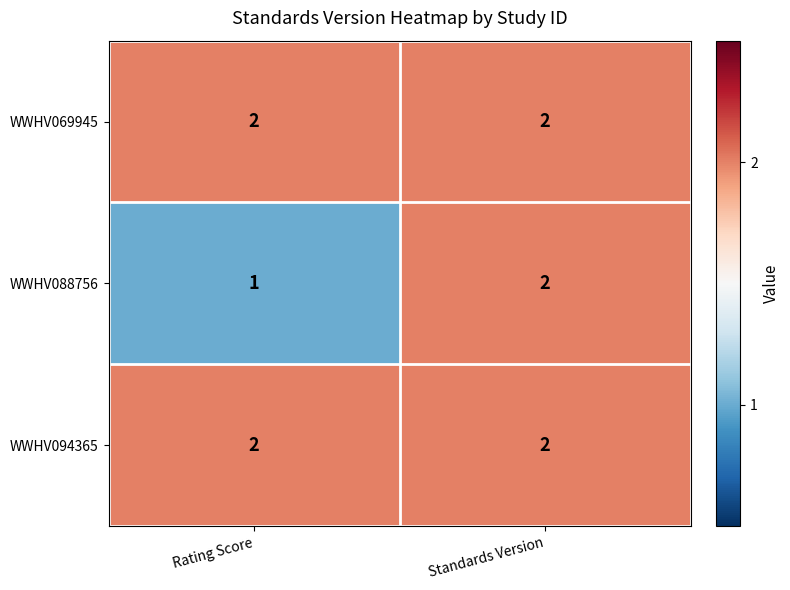

Which series changed the most between Rating Score and Standards Version?

WWHV088756